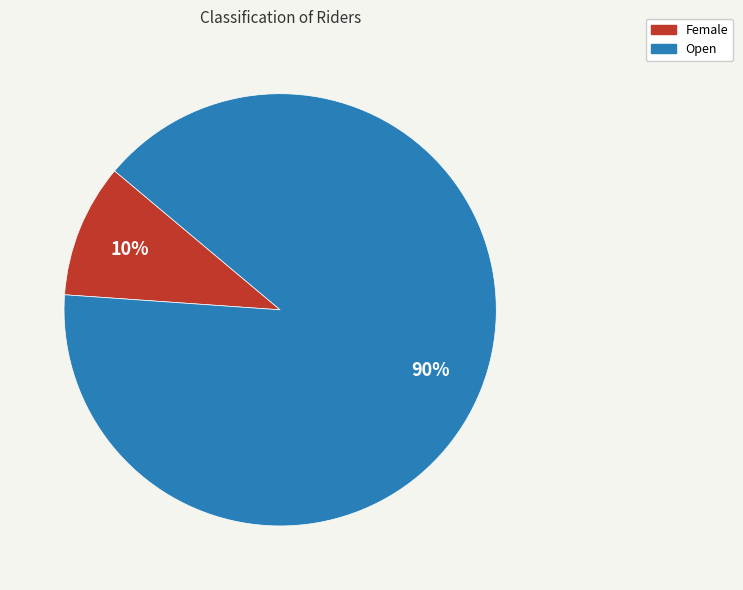

Approximately how many times larger is the value at Open compared to Female?

9.0